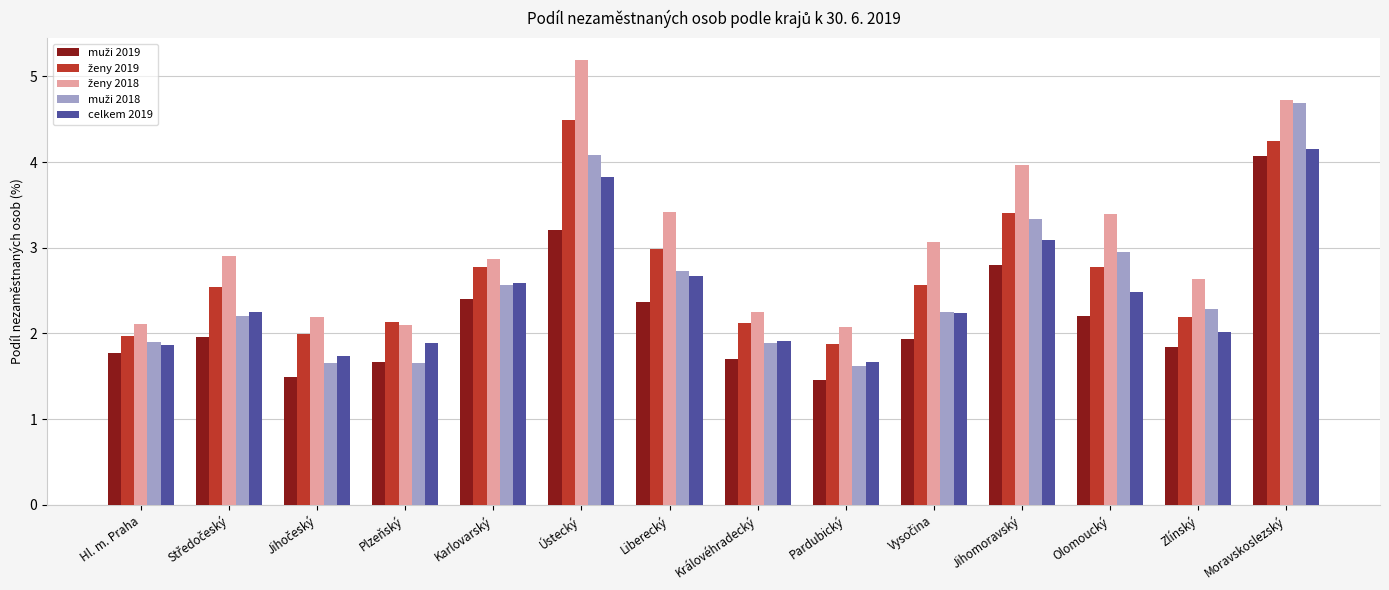

What is the total value across all series at Karlovarský?

13.2